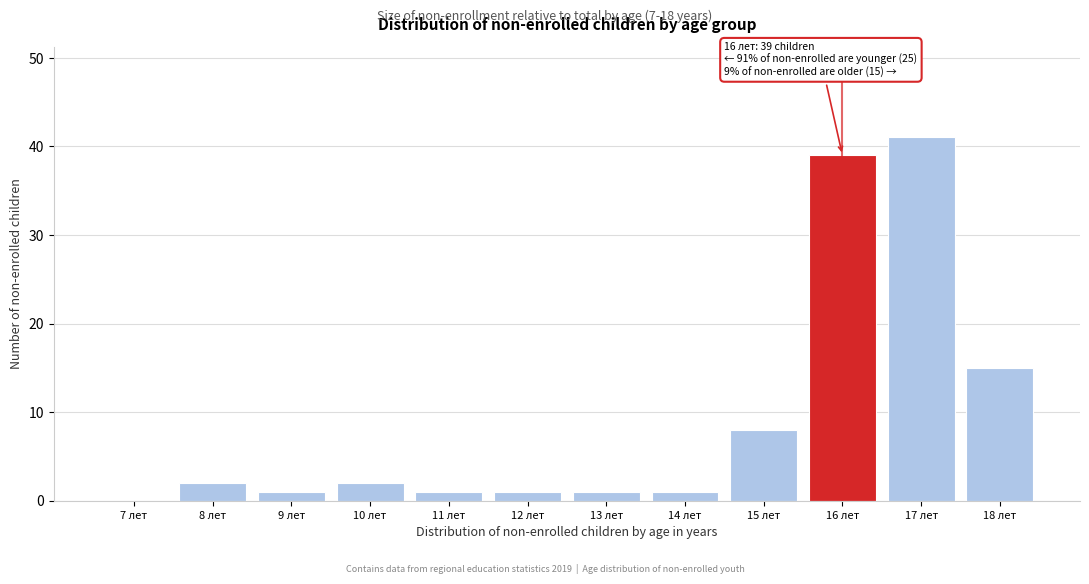

Reading left to right, transcribe all the data shown in this chart.

7 лет=0	8 лет=2	9 лет=1	10 лет=2	11 лет=1	12 лет=1	13 лет=1	14 лет=1	15 лет=8	16 лет=39	17 лет=41	18 лет=15